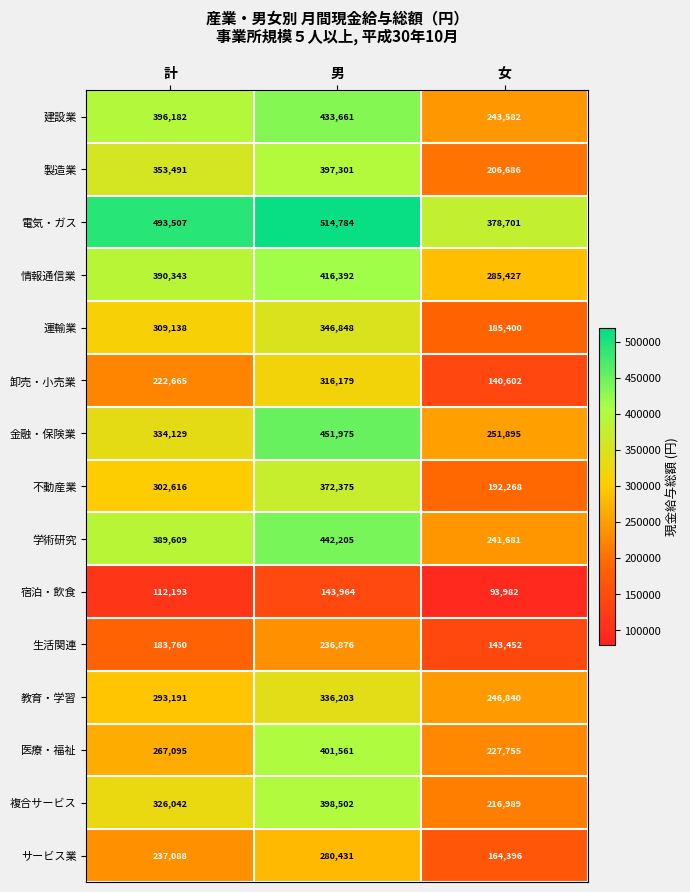

What is the sum of the 金融・保険業 values at 計 and 男?

786104